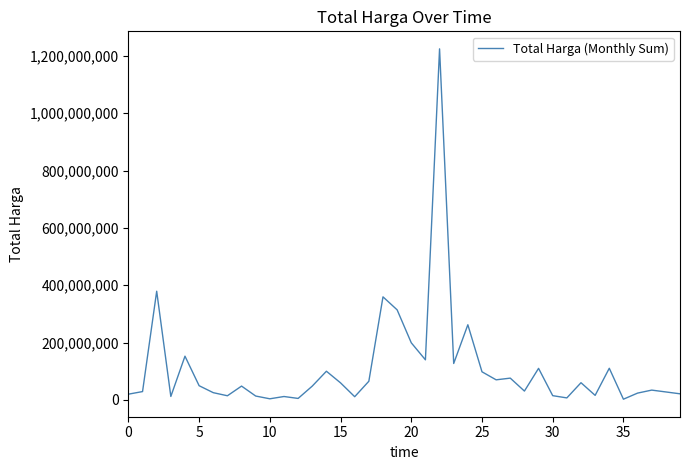

What is the difference between the maximum and minimum values?

1222286250